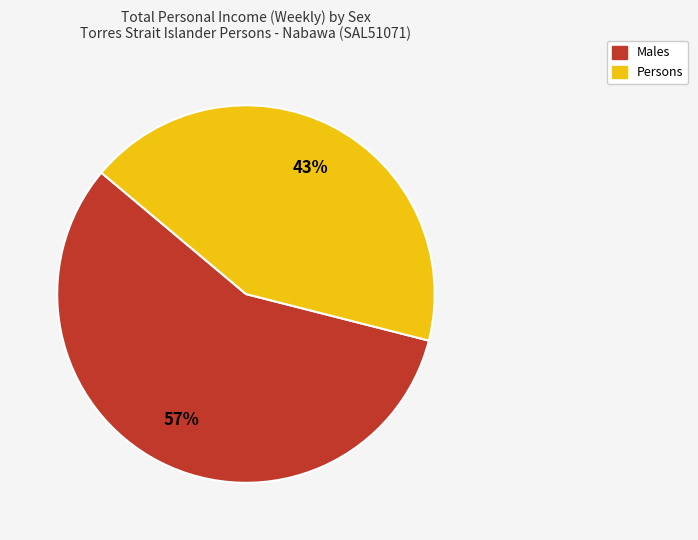

Is there a majority slice in this chart?

Yes